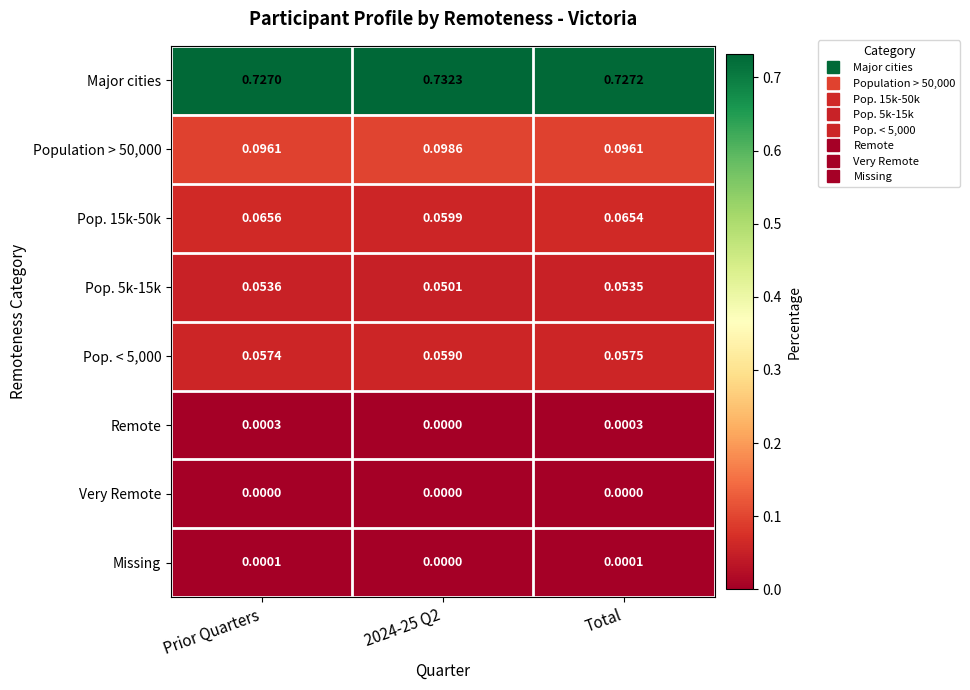

Which series has the largest total across all categories?

Major cities